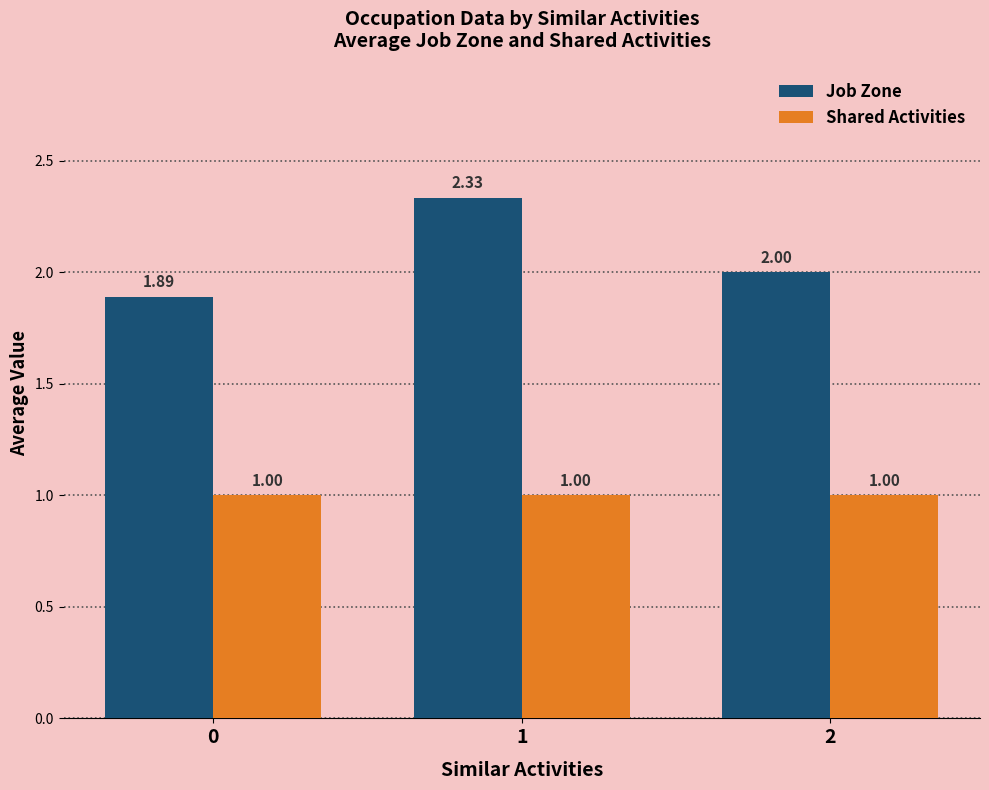

Is the value of Job Zone at 0 greater than the value of Shared Activities at 1?

Yes